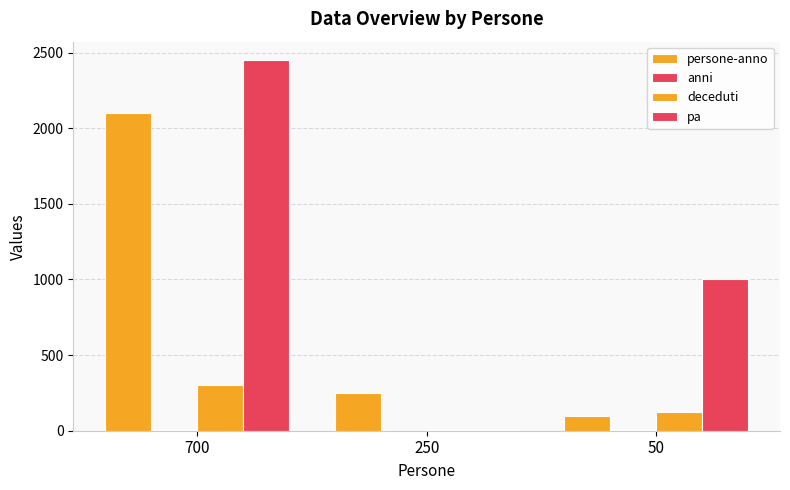

Reading left to right, what are all the values shown in this chart?

persone-anno: 700=2100.0	250=250.0	50=100.0
anni: 700=3.0	250=1.0	50=2.0
deceduti: 700=300.0	250=2.5	50=122.4
pa: 700=2450.0	250=2.5	50=1000.0